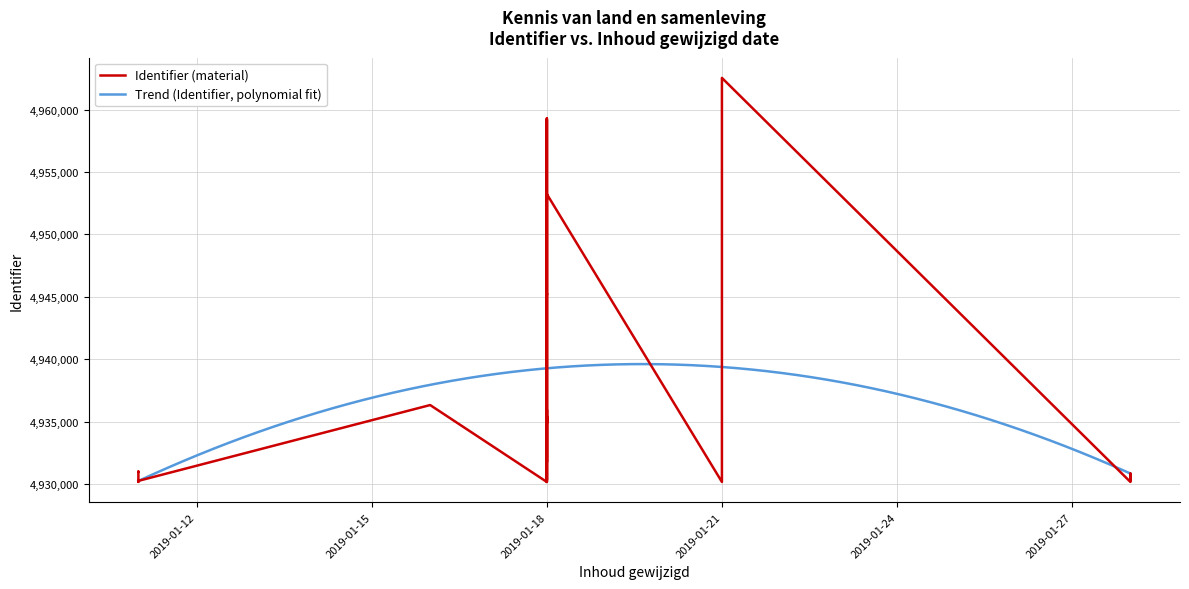

What is the lowest value of the Trend (Identifier, polynomial fit) series?

4930233.0